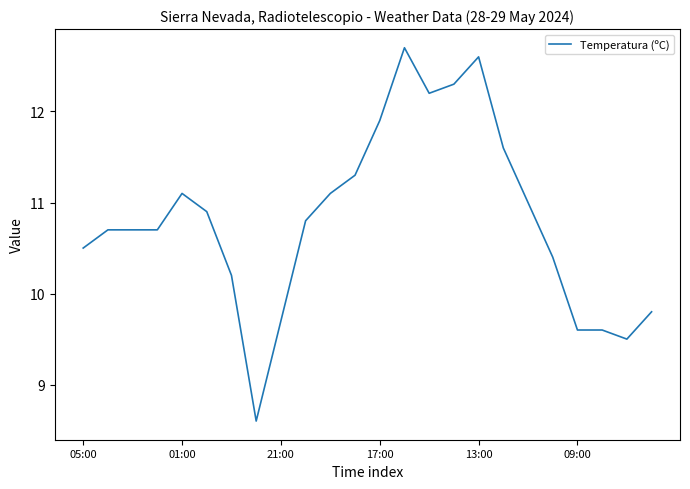

What is the average value?

10.8